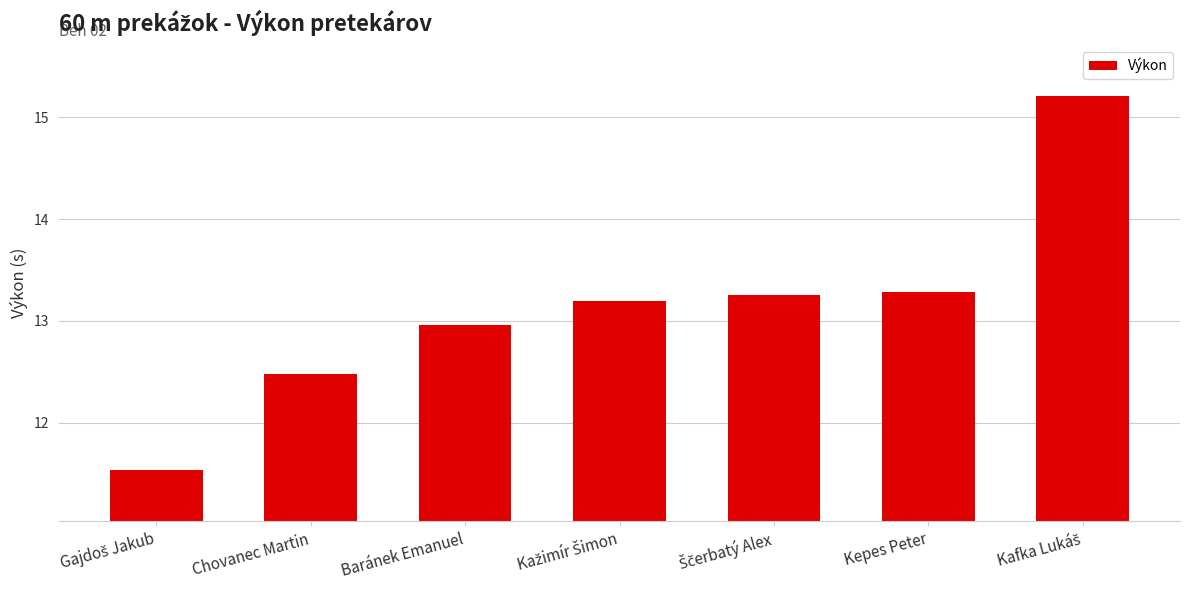

True or false: the data shows 4.7 at Baránek Emanuel.

False